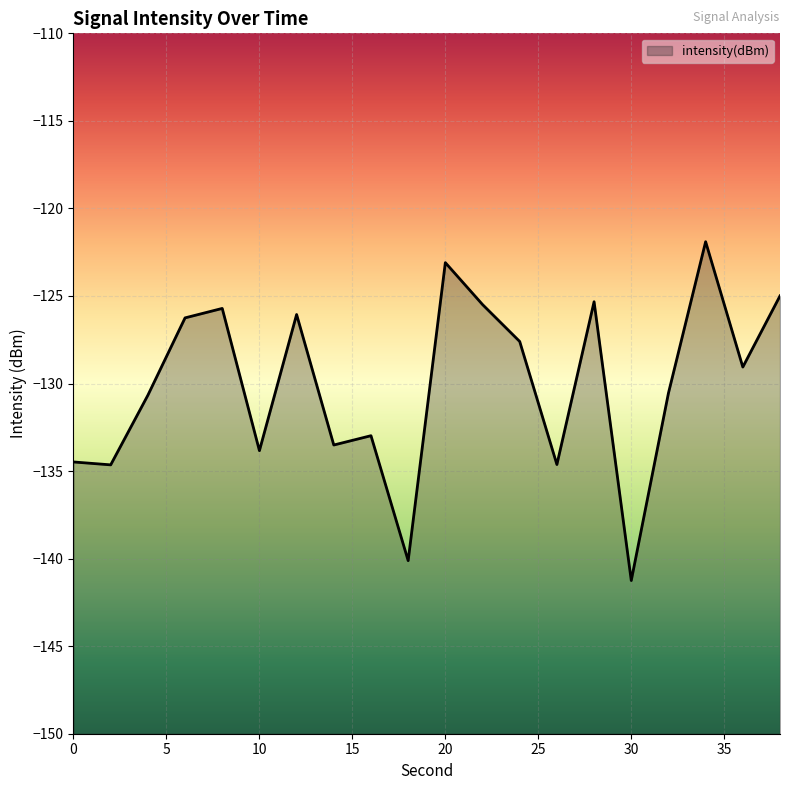

What is the value of the 17th point from the left?

-130.5